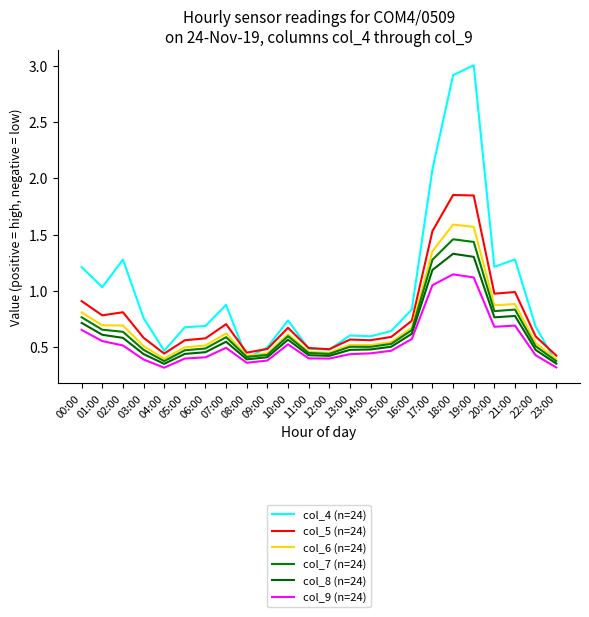

How many lines are shown in the chart?

6